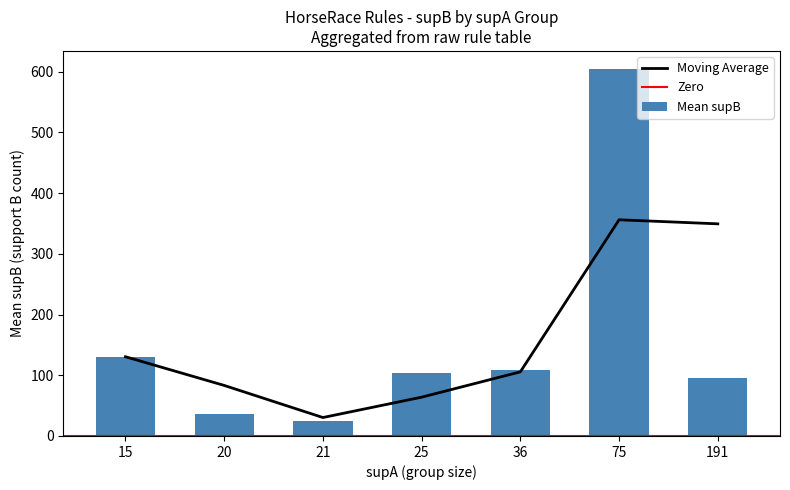

The 7day_avg series shows 144 at 15. True or false?

False